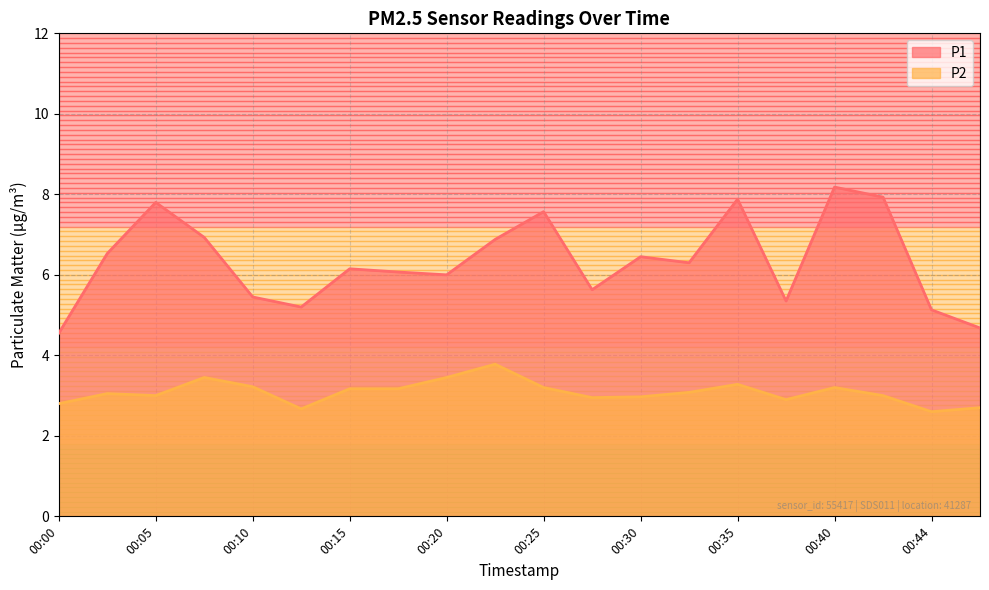

At how many categories does at least one series exceed 4?

20